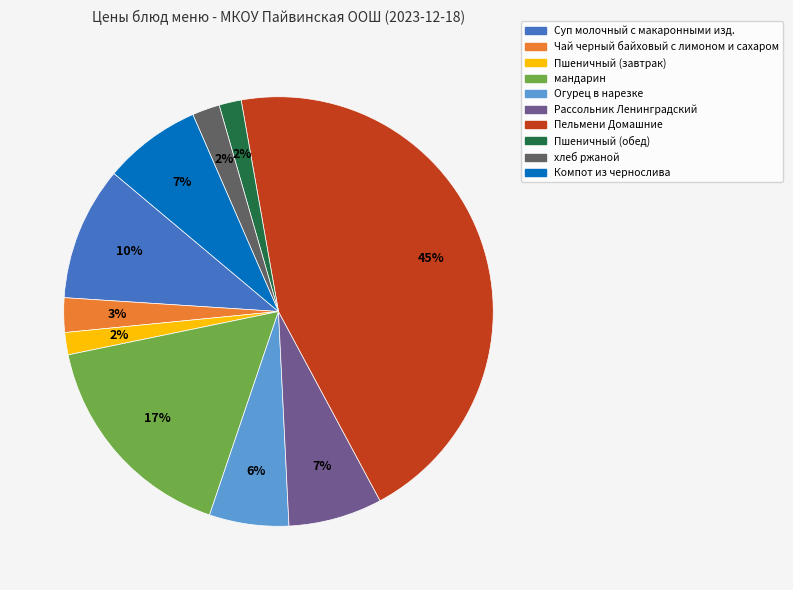

Is the sum of Пшеничный (завтрак) and Пшеничный (обед) greater than half?

No